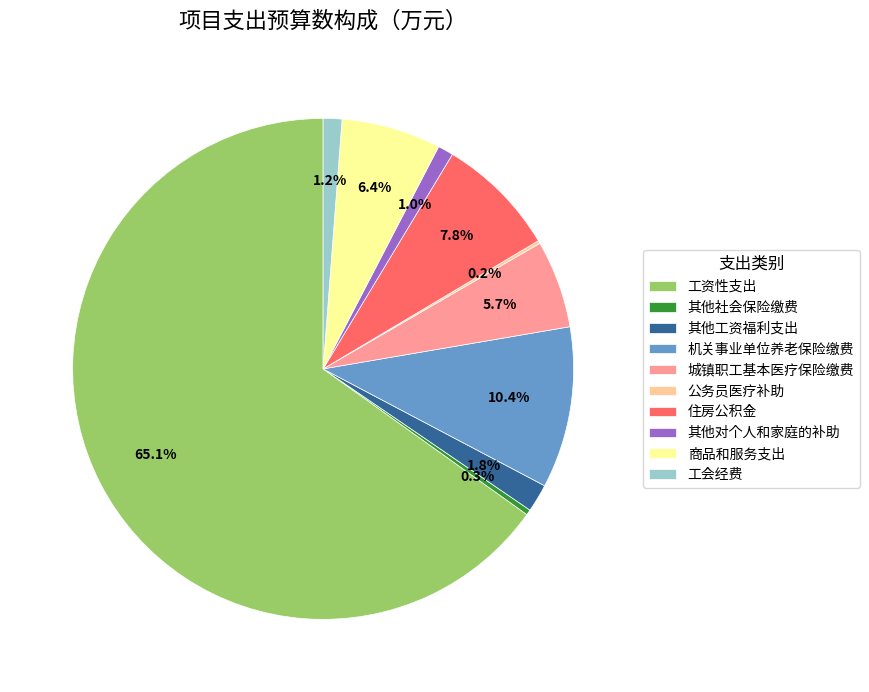

Does 商品和服务支出 account for over 50% of the chart?

No